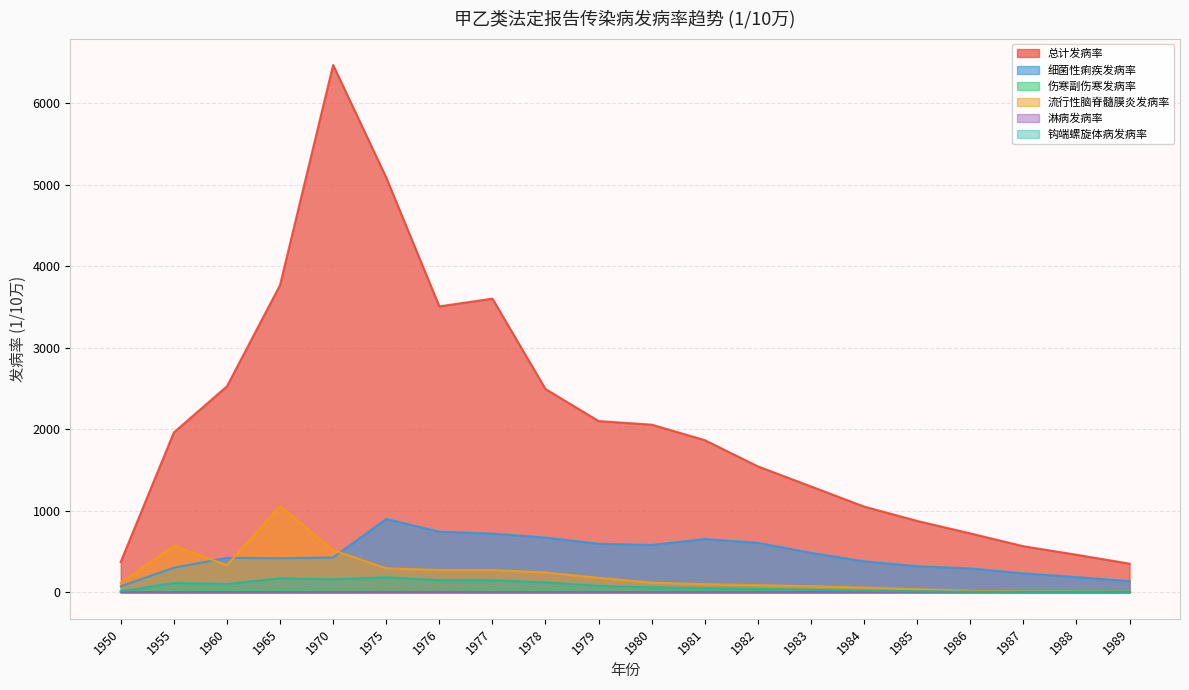

At which category does 细菌性痢疾发病率 reach its first local peak?

1960